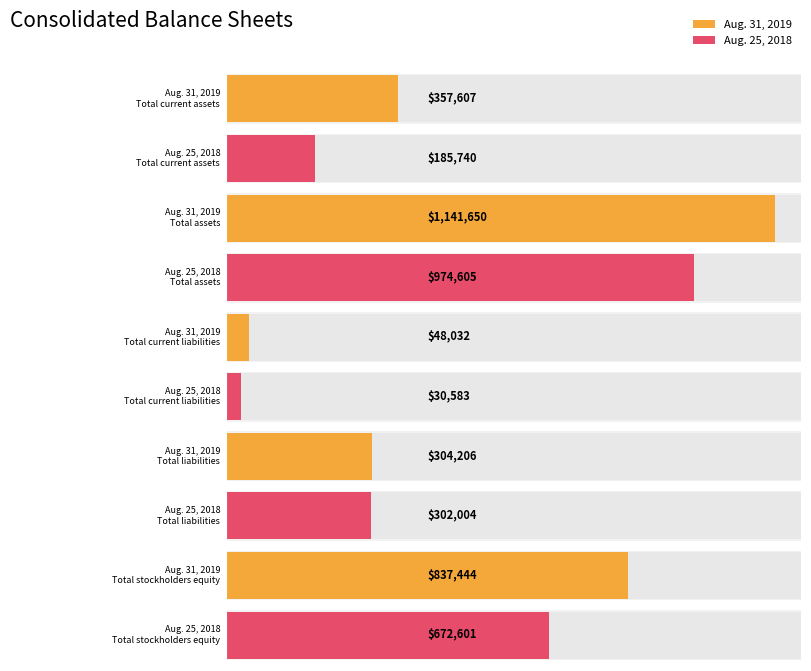

Rank the categories by Aug. 31, 2019 value from highest to lowest.

Total assets, Total stockholders equity, Total current assets, Total liabilities, Total current liabilities